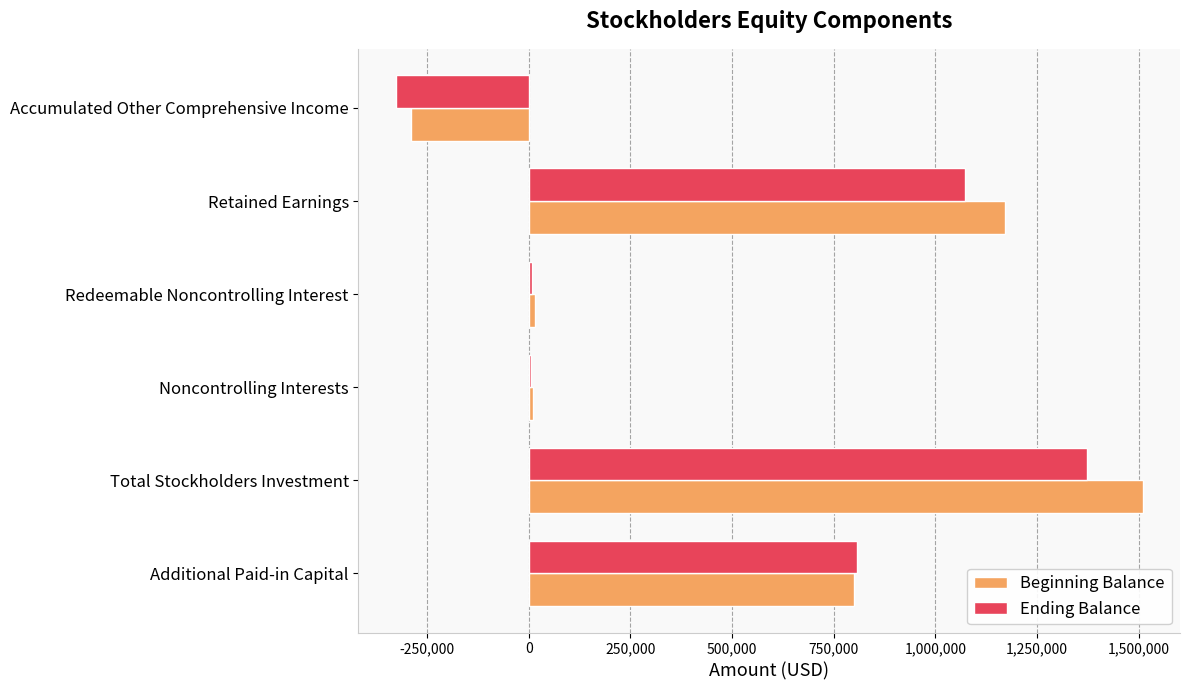

Is it true that Ending Balance equals 1072411 at Retained Earnings?

True